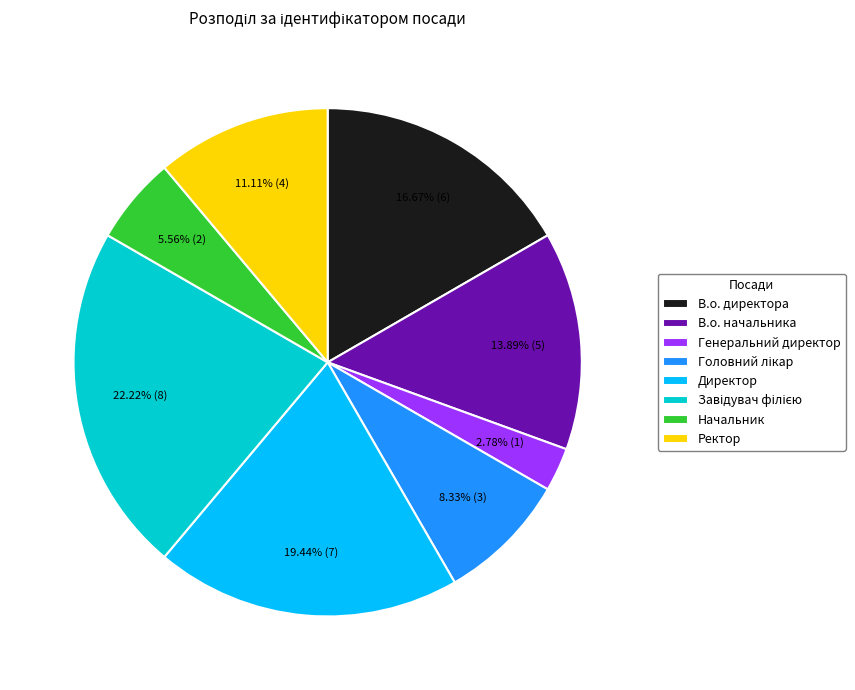

Count the number of slices in the pie.

8